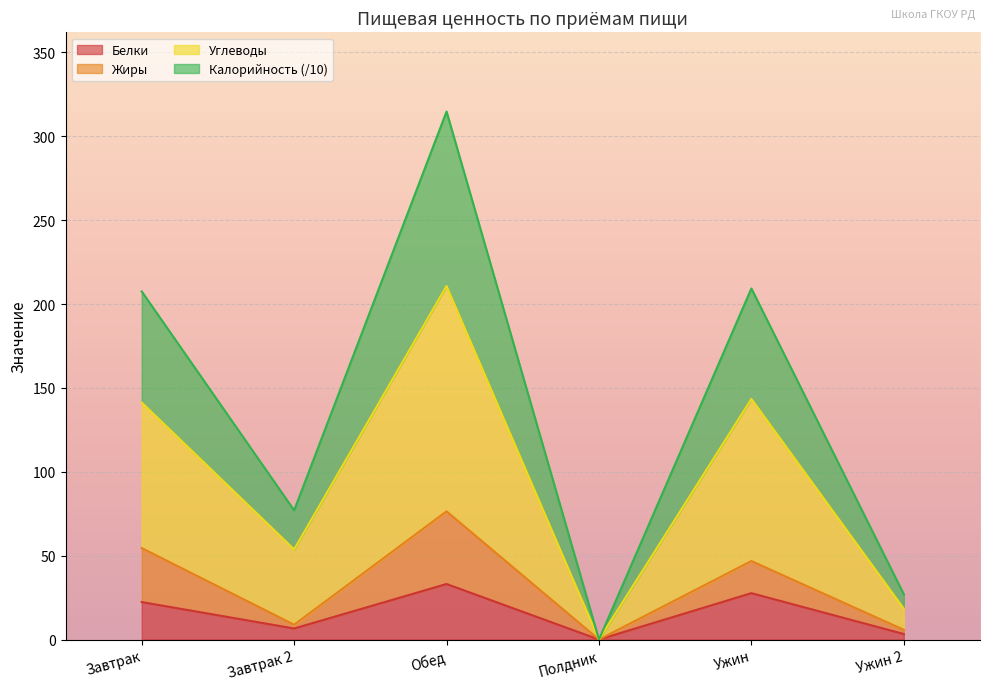

The Белки series shows 27.6 at Ужин. True or false?

True